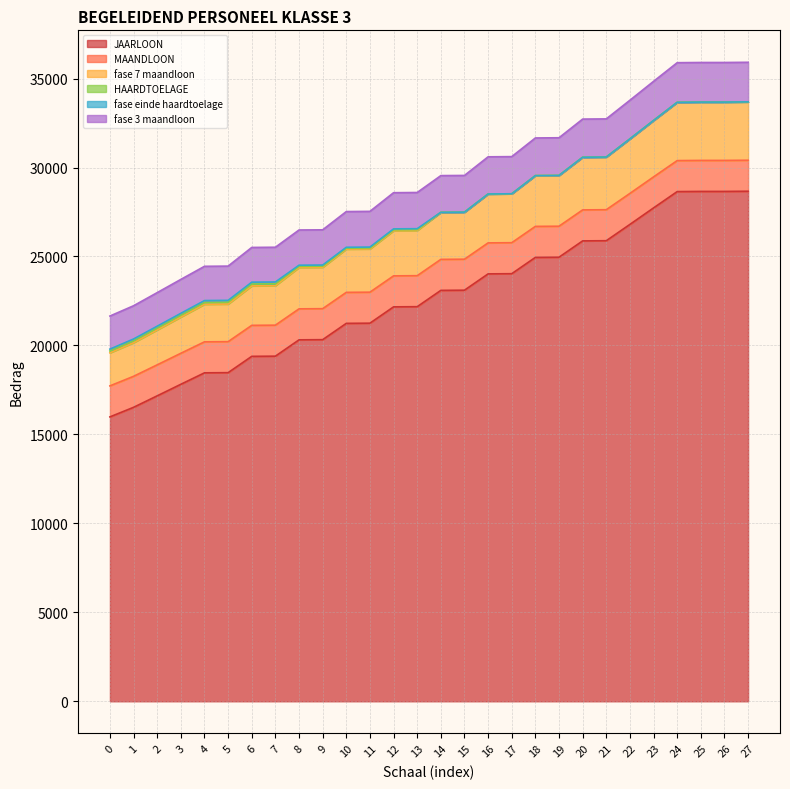

True or false: fase 7 maandloon and JAARLOON intersect in this chart.

False